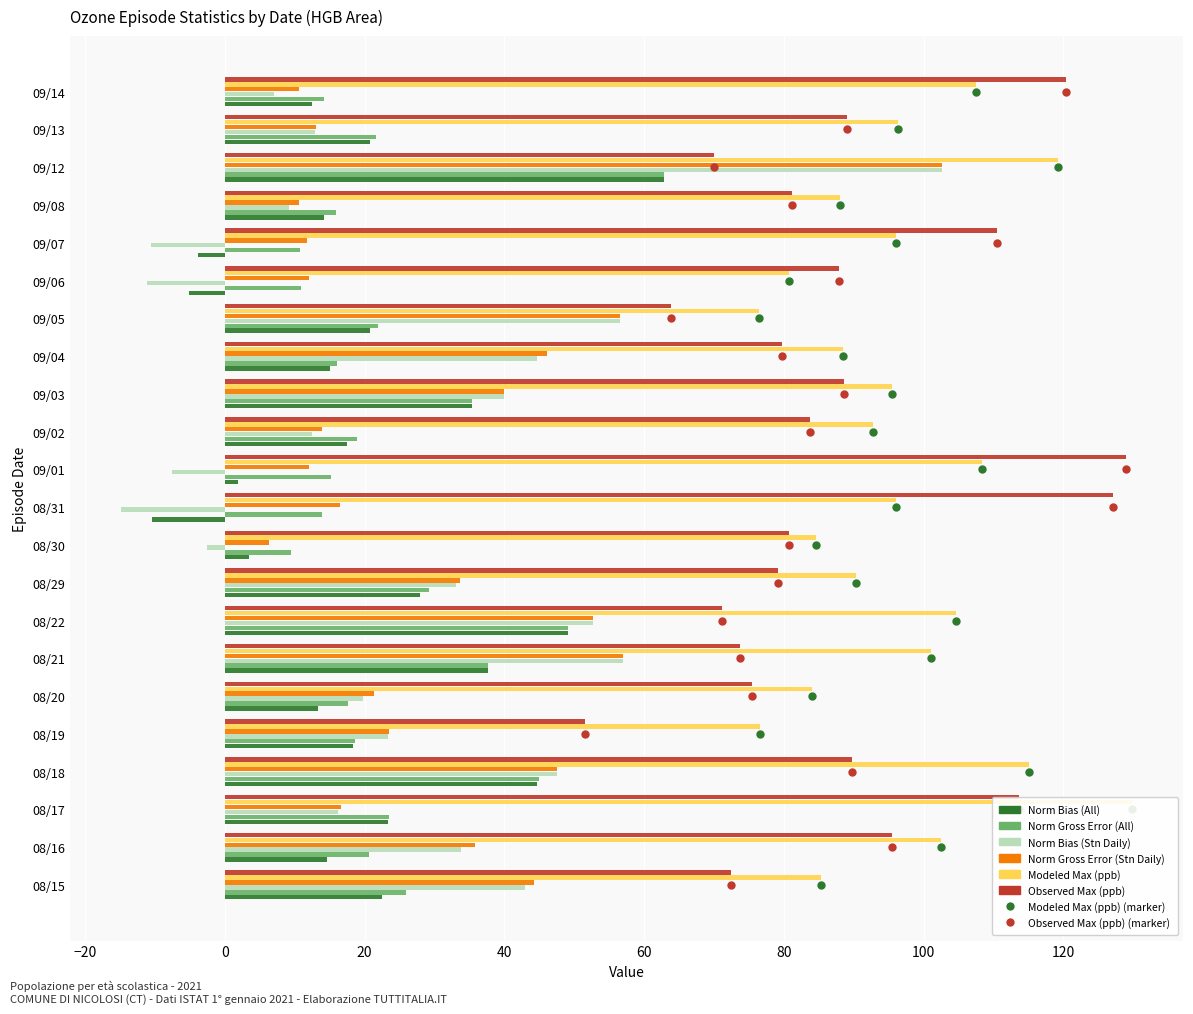

Which label corresponds to the smallest value in the chart?

08/31